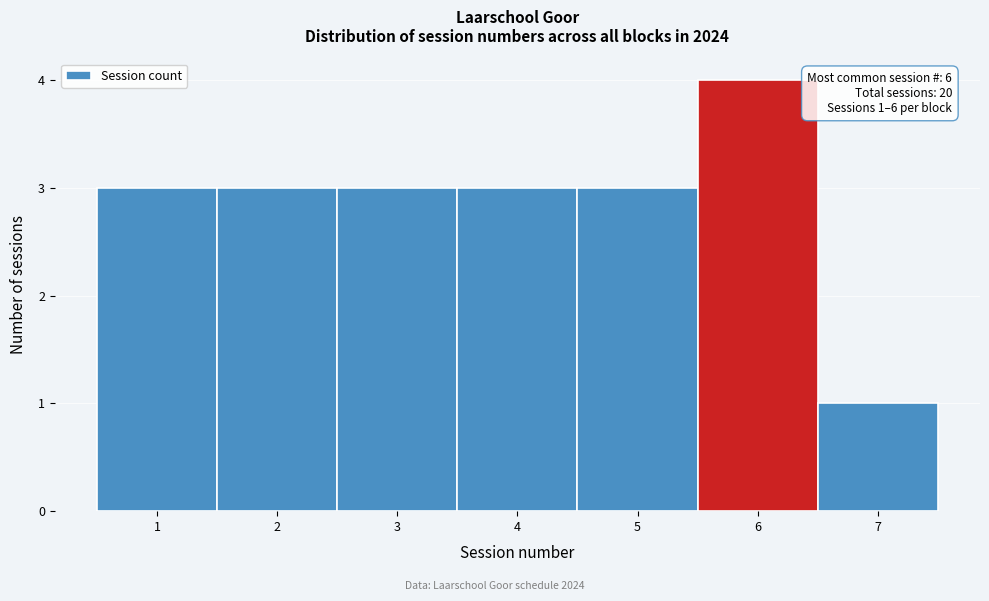

Which range on the x-axis has the tallest bar?

5.5 to 6.5